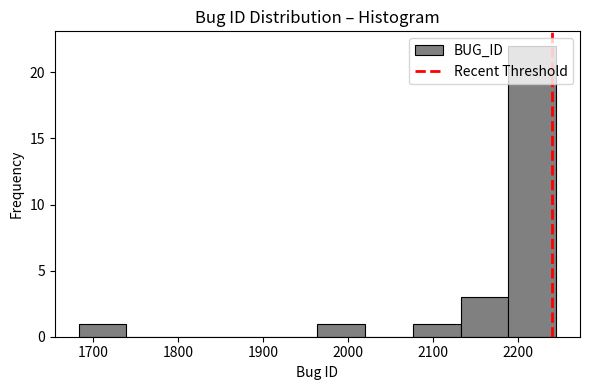

Over which range of the x-axis is the bar tallest?

2190 to 2250